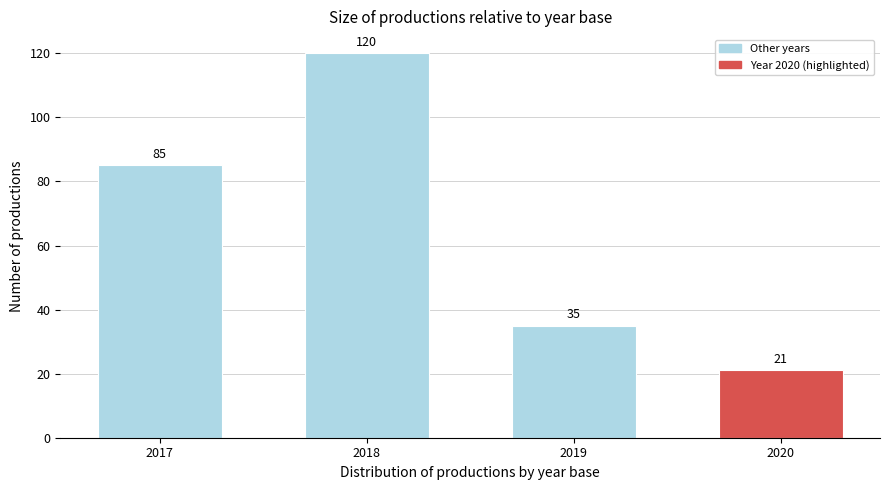

Reading left to right, what are all the values shown in this chart?

85	120	35	21